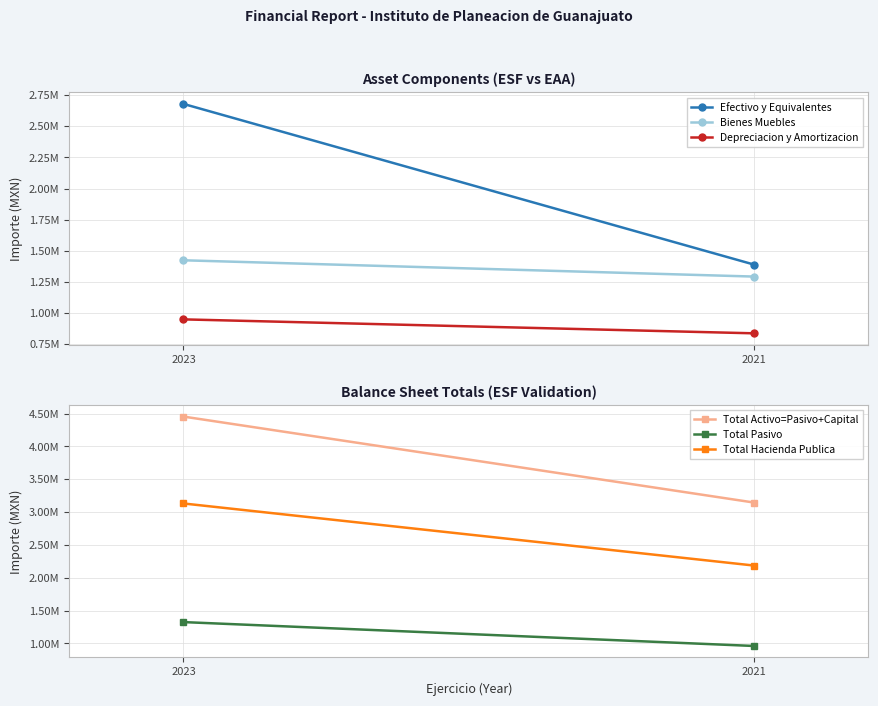

Which series has the largest range (max minus min)?

Total Activo=Pasivo+Capital